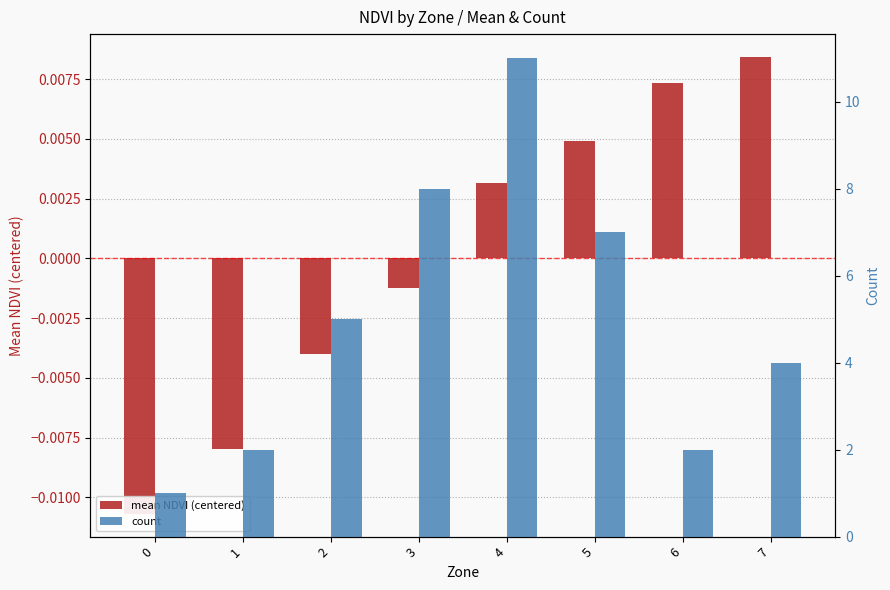

At which category is the sum across all series the highest?

4